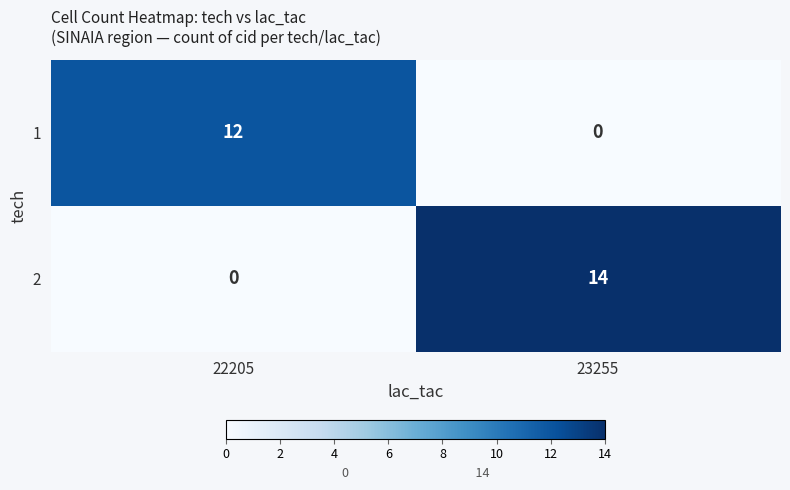

What is the highest value of the 1 series?

12